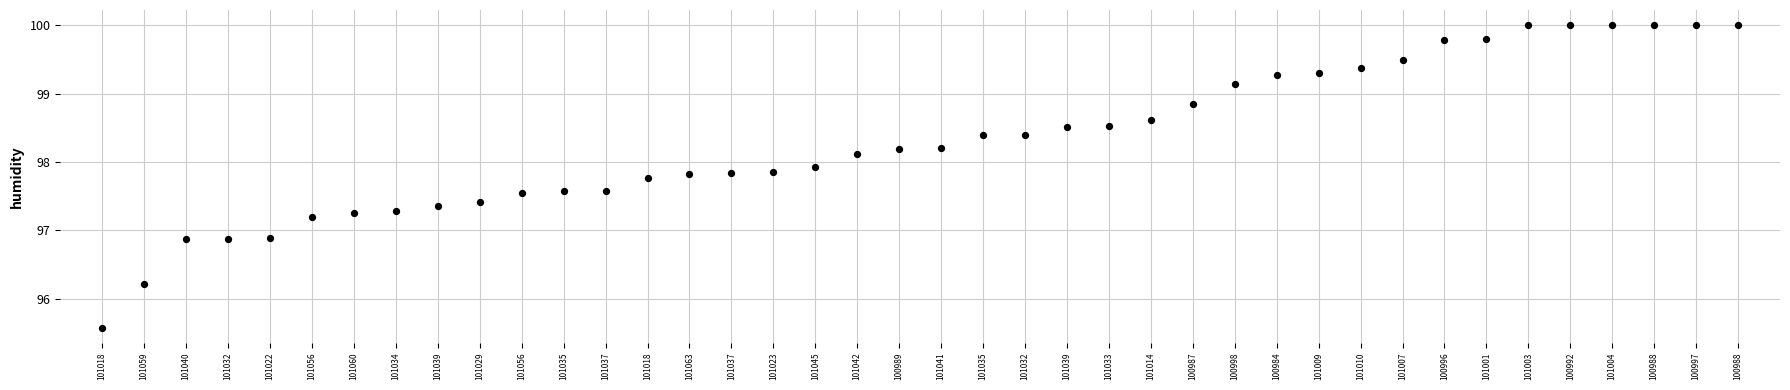

What is the range of Y values (max minus min)?

4.4